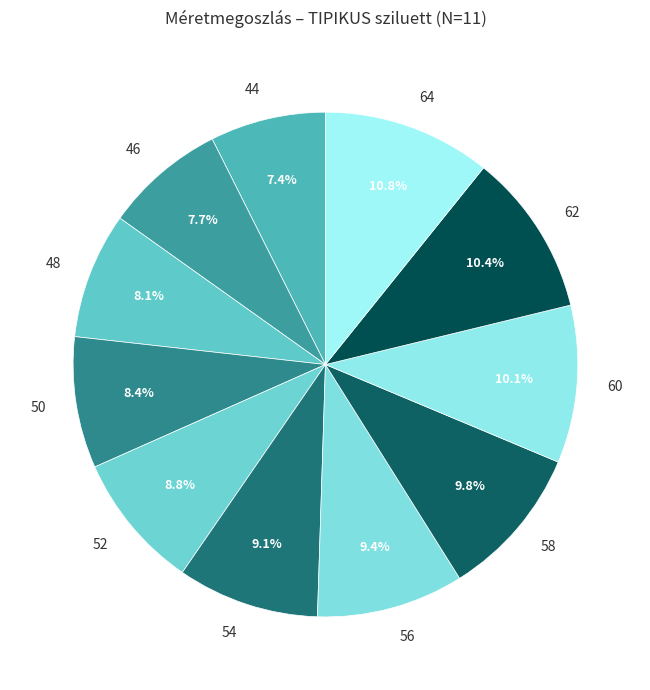

Does 64 represent more than half of the total?

No